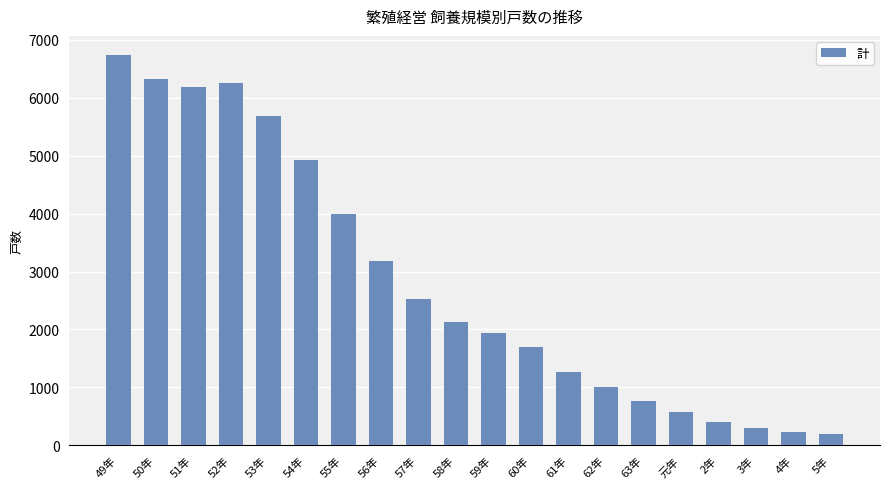

Reading right to left, transcribe all the data shown in this chart.

5年=186	4年=232	3年=295	2年=408	元年=577	63年=760	62年=1000	61年=1259	60年=1690	59年=1931	58年=2120	57年=2531	56年=3182	55年=3989	54年=4929	53年=5687	52年=6256	51年=6190	50年=6326	49年=6732